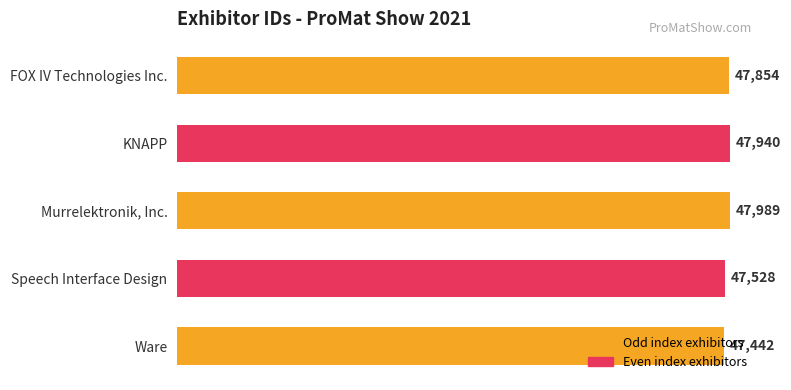

Rank the categories by value from highest to lowest.

Murrelektronik, Inc., KNAPP, FOX IV Technologies Inc., Speech Interface Design, Ware